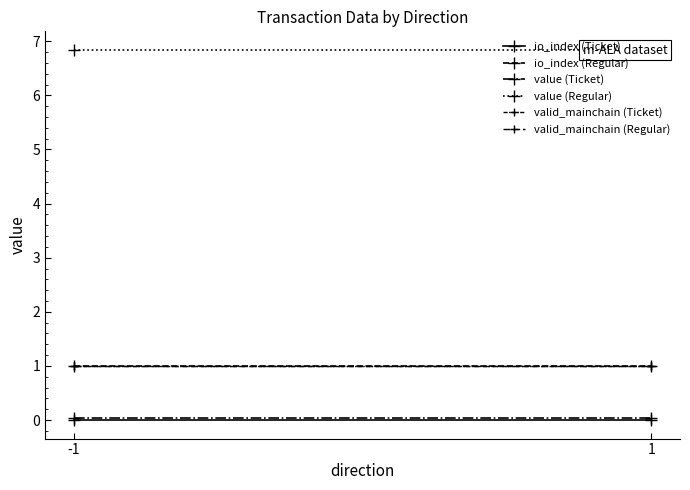

Does the chart have visible grid lines?

No